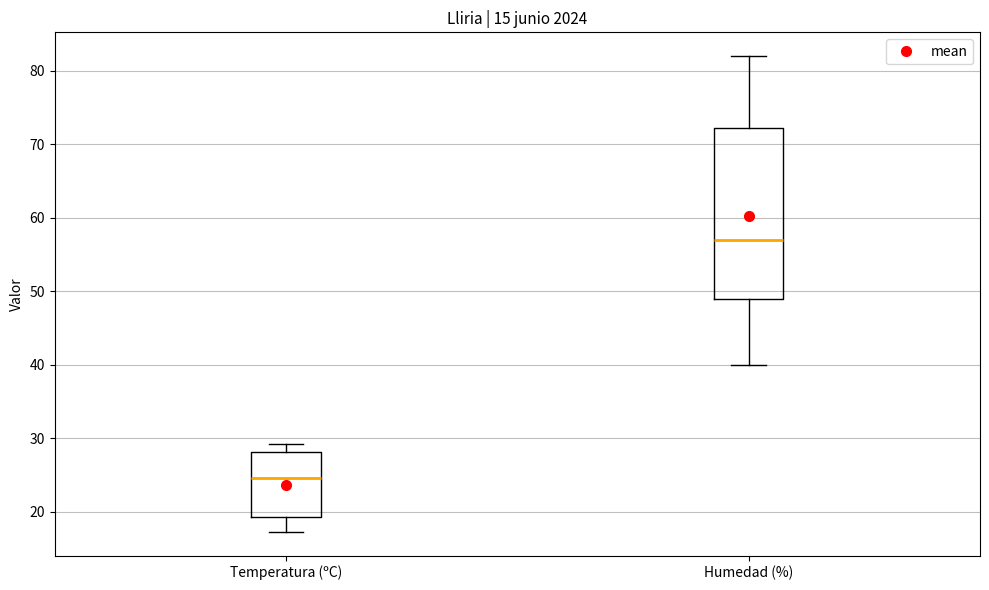

Where does the lower whisker of the box for Temperatura (ºC) end on the y-axis? The values are not printed on the chart, so give them approximately, as read against the axis.

17